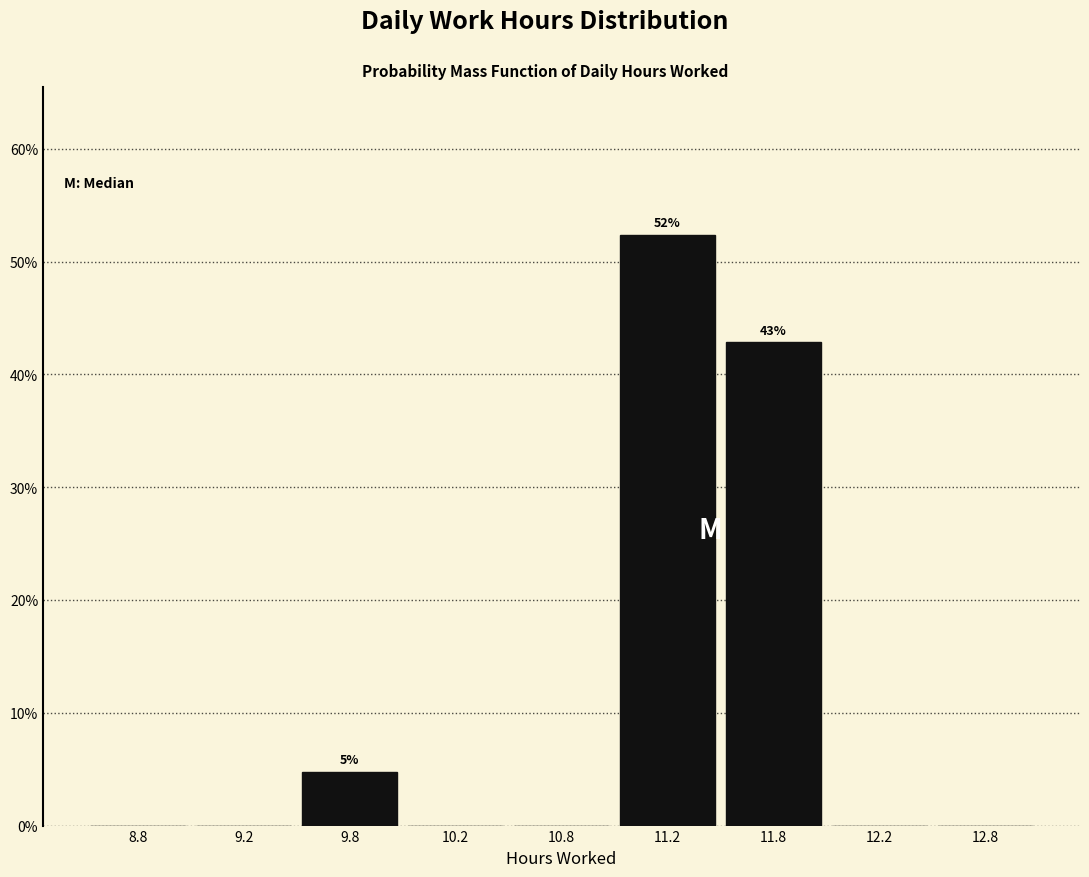

Reading left to right, transcribe all the data shown in this chart.

8.8=0.0	9.2=0.0	9.8=4.8	10.2=0.0	10.8=0.0	11.2=52.4	11.8=42.9	12.2=0.0	12.8=0.0